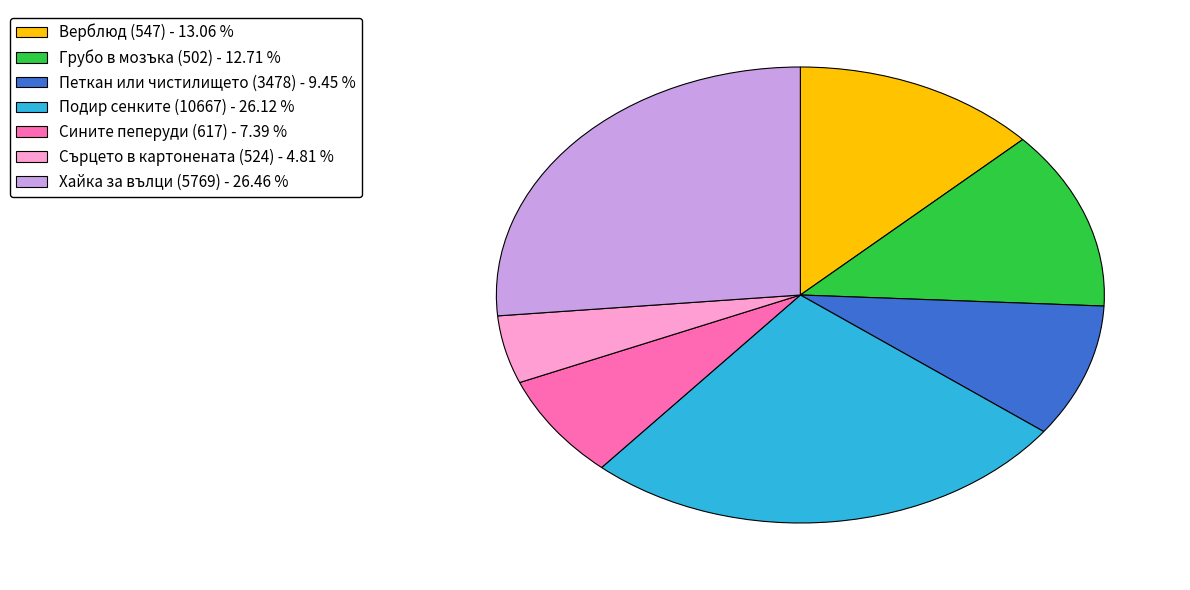

Combined, do Хайка за вълци (5769) and Сърцето в картонената (524) account for over 50%?

No